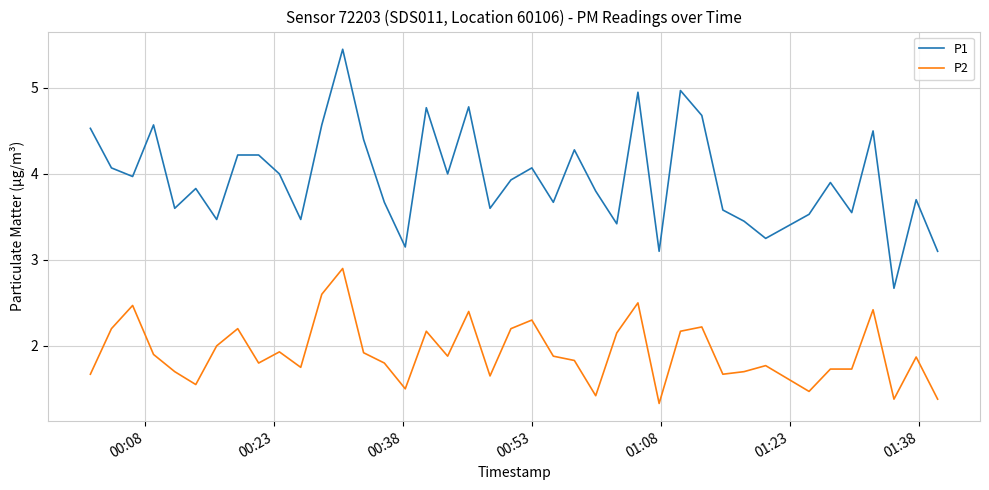

What is the average value of the P1 series?

4.0